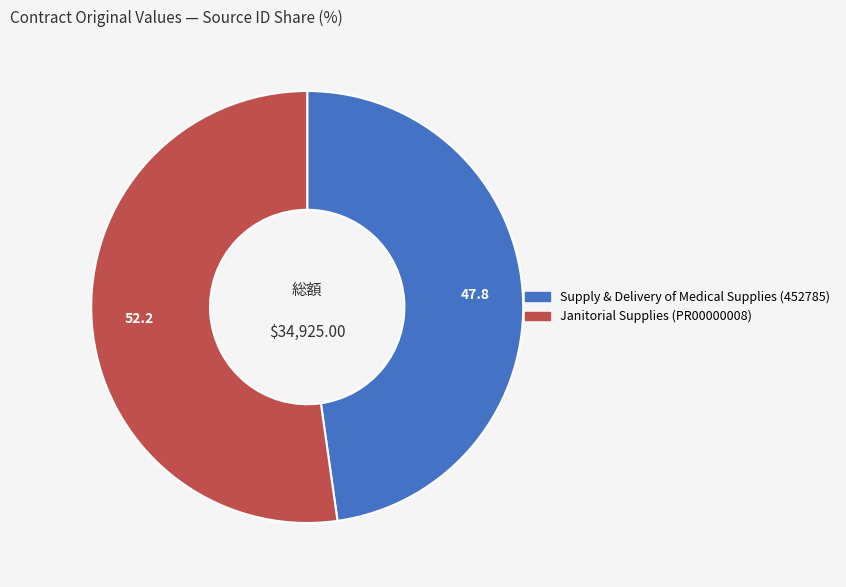

Is there any slice that represents more than half of the pie?

Yes